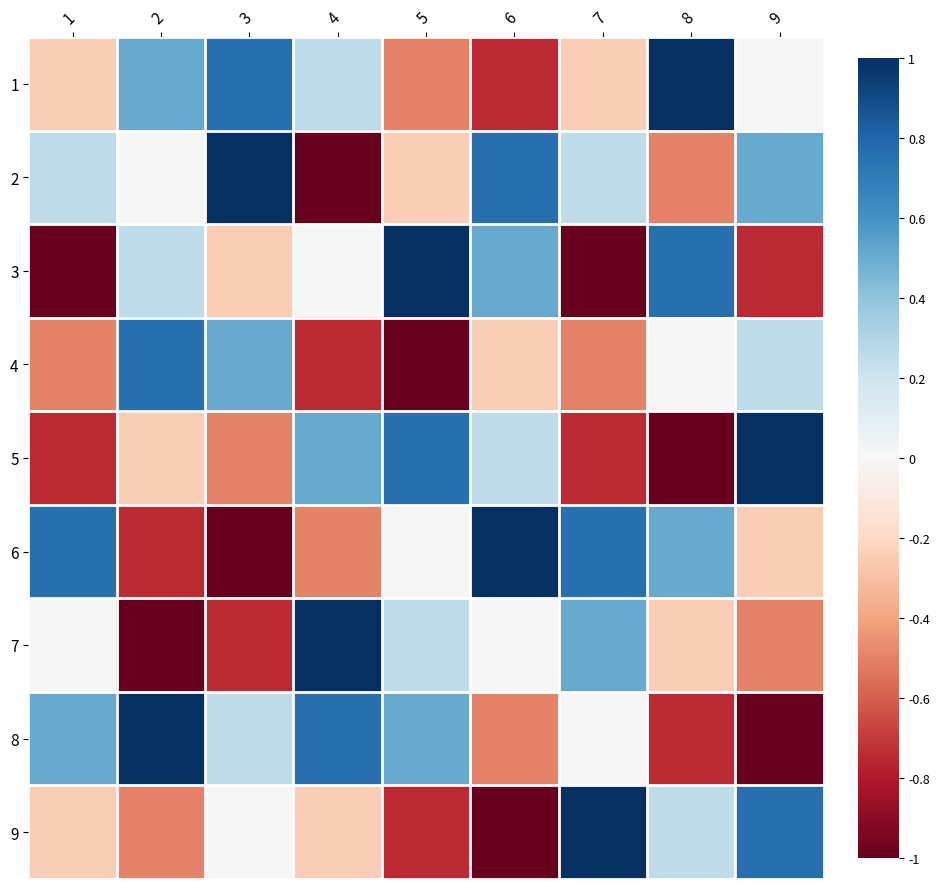

Reading right to left, list all the values displayed in this chart.

1: 9=0.0	8=1.0	7=-0.2	6=-0.8	5=-0.5	4=0.2	3=0.8	2=0.5	1=-0.2
2: 9=0.5	8=-0.5	7=0.2	6=0.8	5=-0.2	4=-1.0	3=1.0	2=0.0	1=0.2
3: 9=-0.8	8=0.8	7=-1.0	6=0.5	5=1.0	4=0.0	3=-0.2	2=0.2	1=-1.0
4: 9=0.2	8=0.0	7=-0.5	6=-0.2	5=-1.0	4=-0.8	3=0.5	2=0.8	1=-0.5
5: 9=1.0	8=-1.0	7=-0.8	6=0.2	5=0.8	4=0.5	3=-0.5	2=-0.2	1=-0.8
6: 9=-0.2	8=0.5	7=0.8	6=1.0	5=0.0	4=-0.5	3=-1.0	2=-0.8	1=0.8
7: 9=-0.5	8=-0.2	7=0.5	6=0.0	5=0.2	4=1.0	3=-0.8	2=-1.0	1=0.0
8: 9=-1.0	8=-0.8	7=0.0	6=-0.5	5=0.5	4=0.8	3=0.2	2=1.0	1=0.5
9: 9=0.8	8=0.2	7=1.0	6=-1.0	5=-0.8	4=-0.2	3=0.0	2=-0.5	1=-0.2